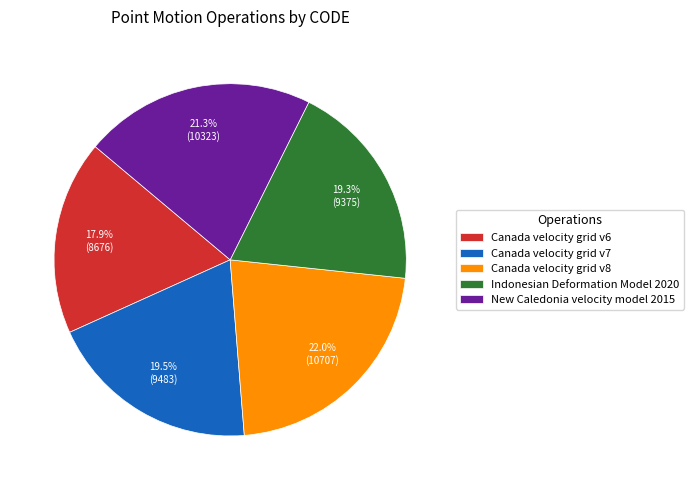

Does Canada velocity grid v8 represent more than half of the total?

No